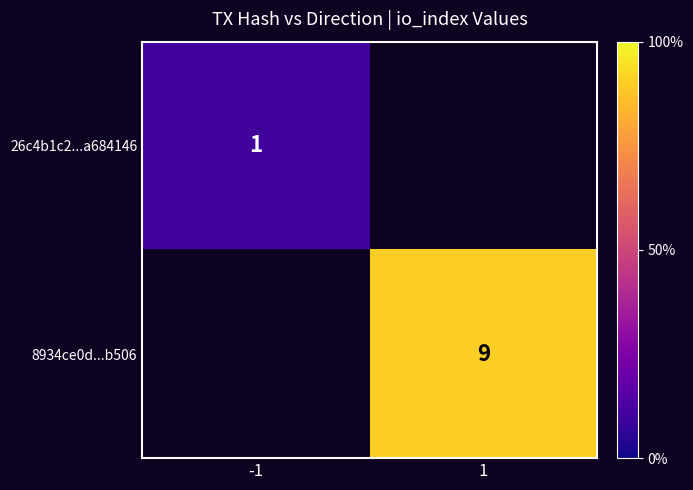

True or false: 26c4b1c2...a684146 has a value of 0.6 at -1.

False